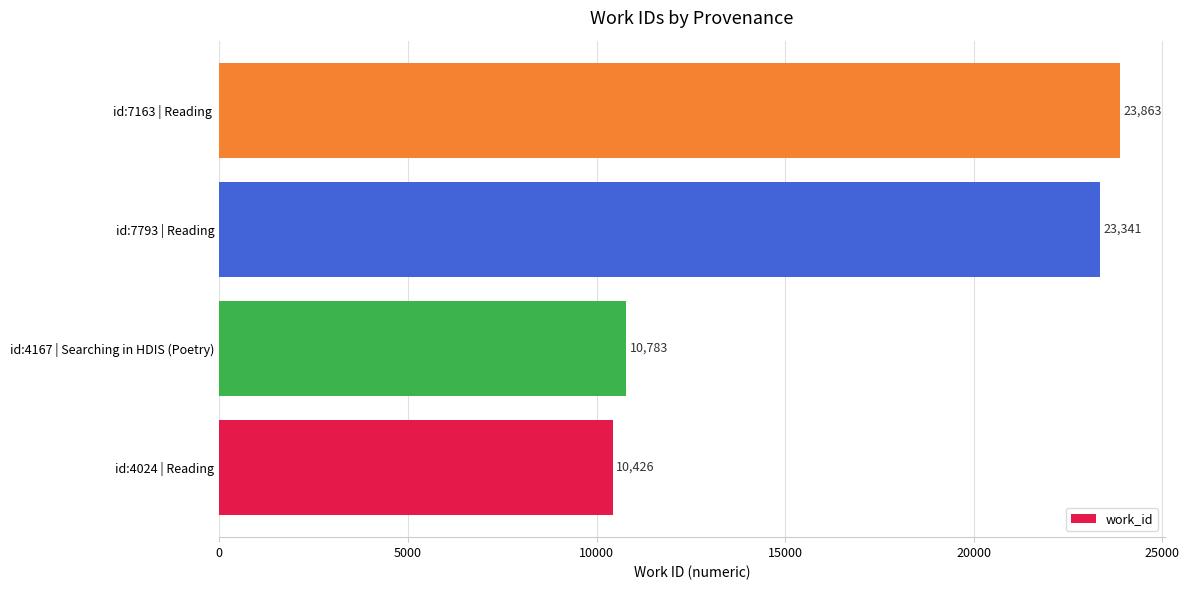

How many distinct data groups are displayed?

1